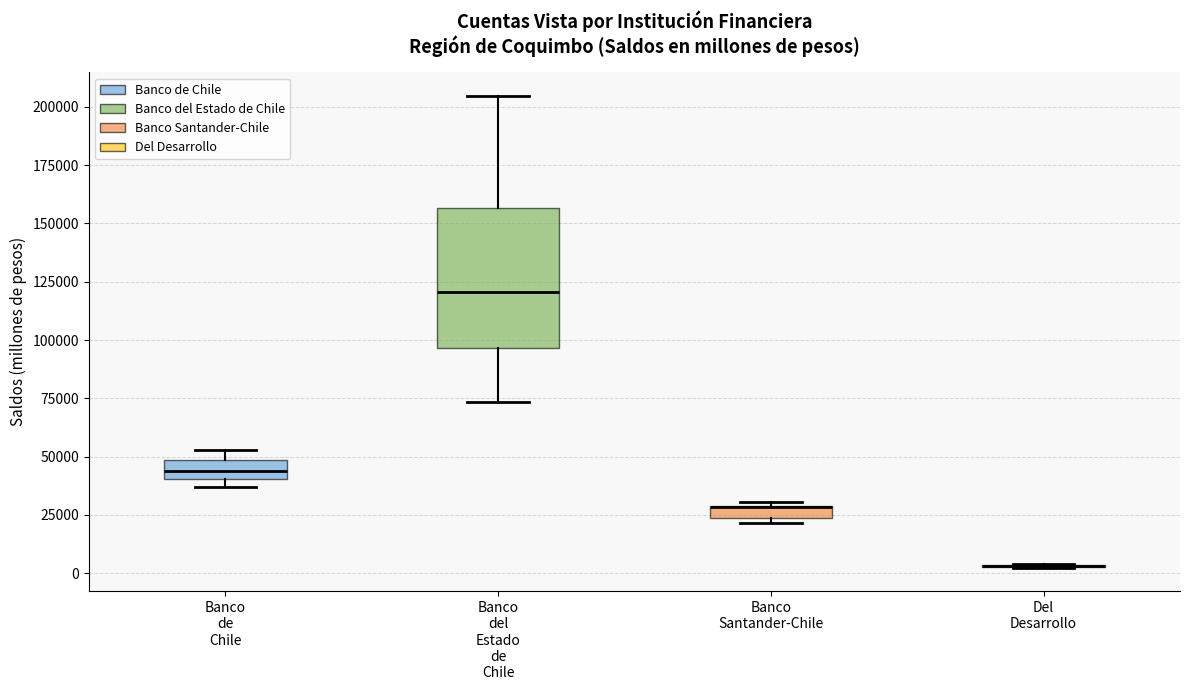

Where is the upper edge of the box for Banco de Chile on the y-axis? The values are not printed on the chart, so give them approximately, as read against the axis.

50000